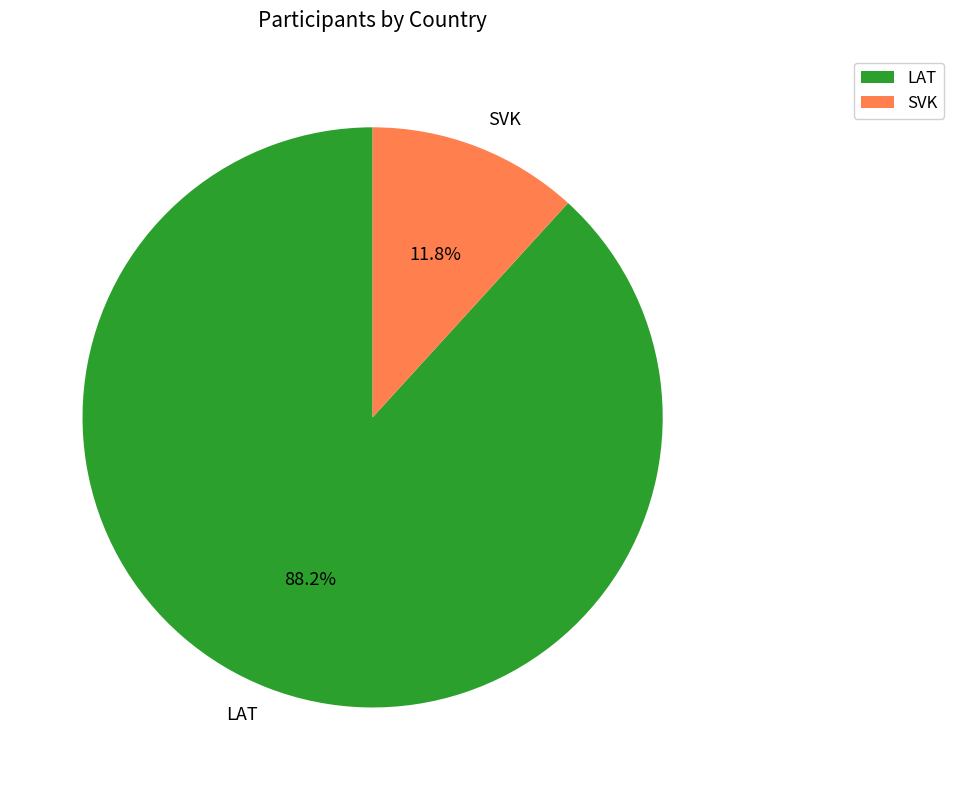

Between LAT and SVK, which is larger?

LAT